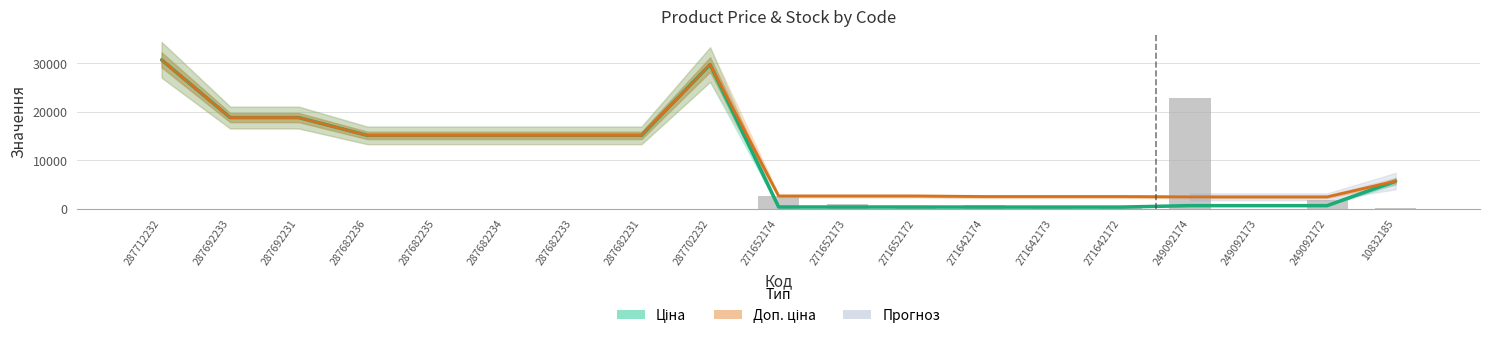

What is the label of the 9th bar from the right?

271652173